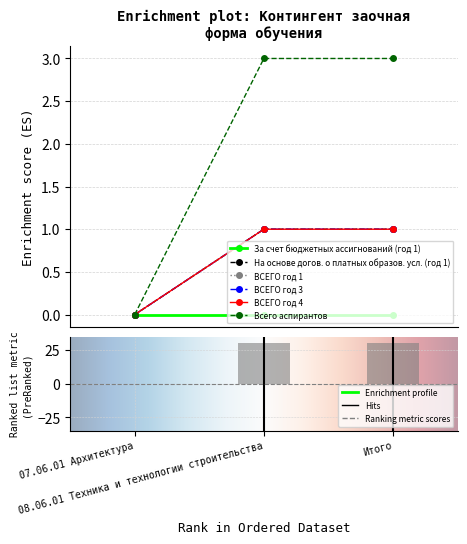

How many ВСЕГО год 3 values are between 0 and 1?

3